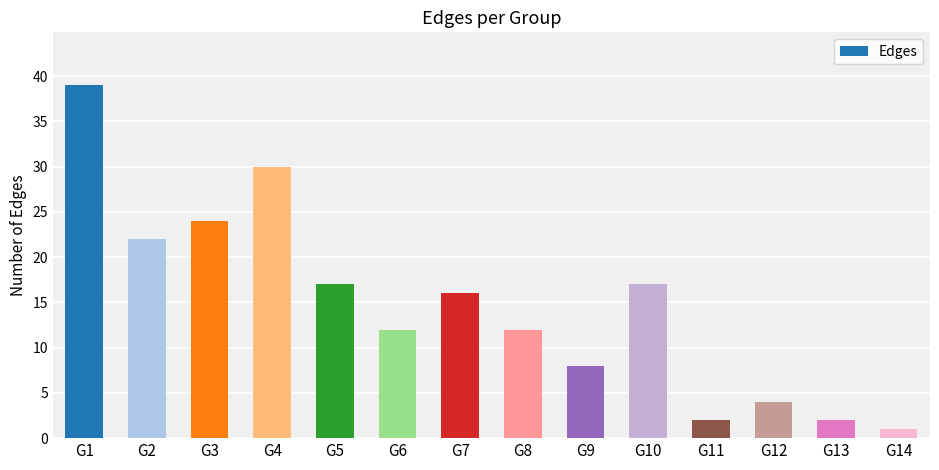

The chart shows a value of 8 at G9. True or false?

True